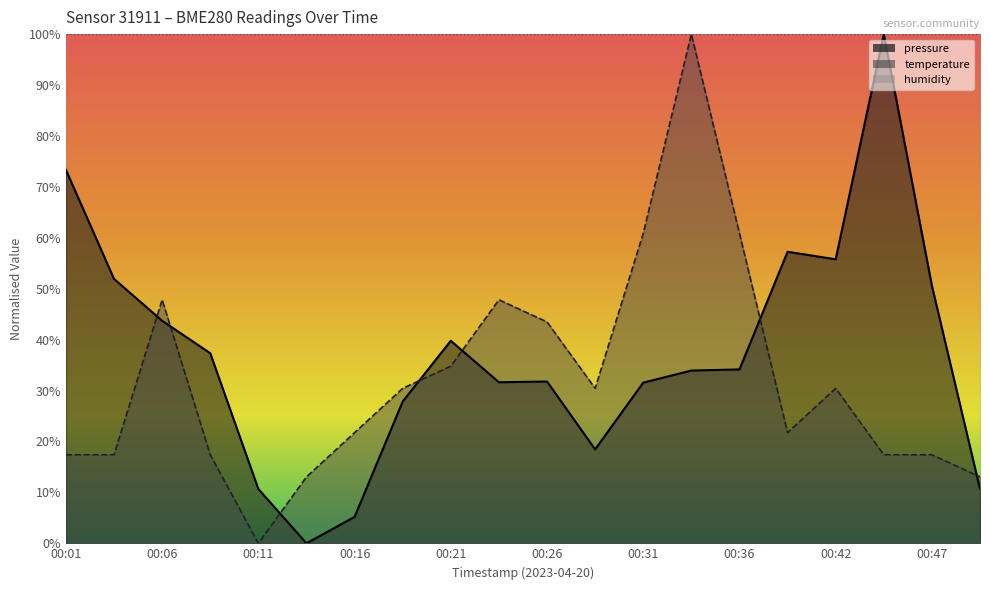

What value does the pressure series have at 00:31?

31.6